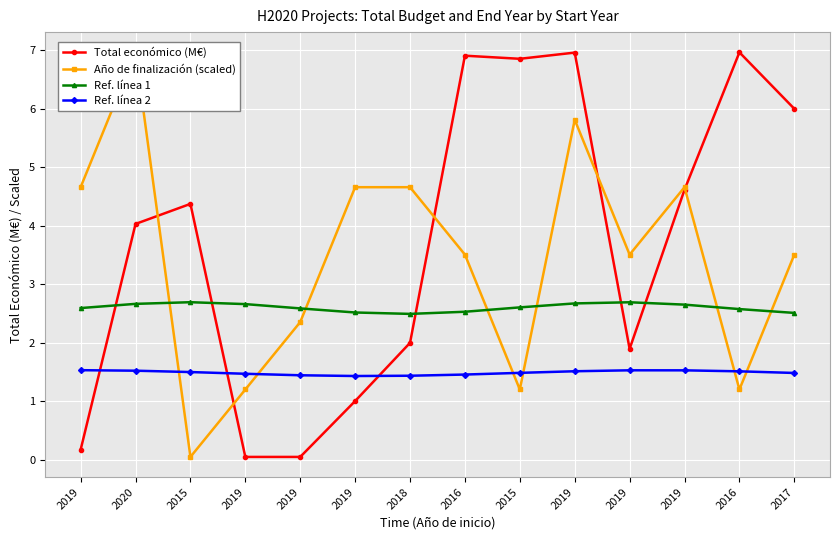

What is the sum of all Año de finalización (scaled) values?

47.9